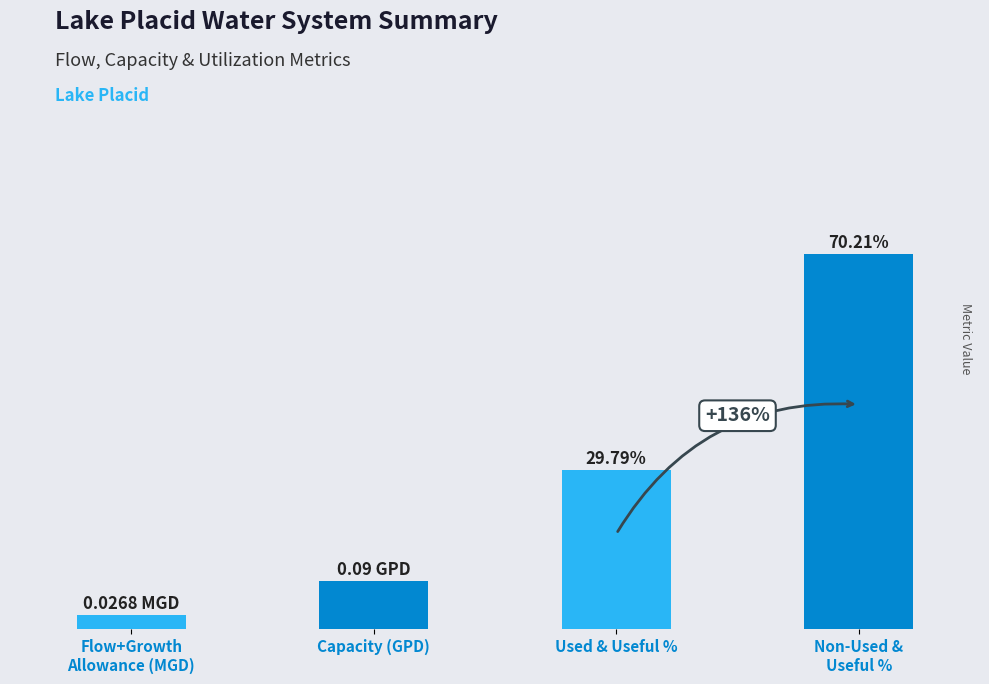

Between Used & Useful % and Capacity (GPD), which is larger?

Used & Useful %